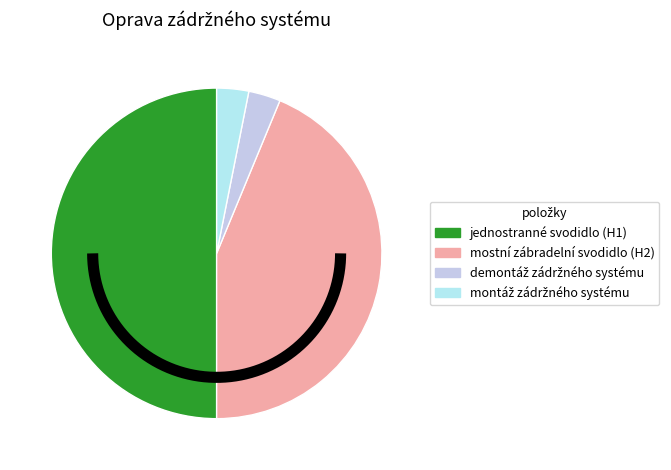

Which has a higher value, montáž zádržného systému or mostní zábradelní svodidlo (H2)?

mostní zábradelní svodidlo (H2)